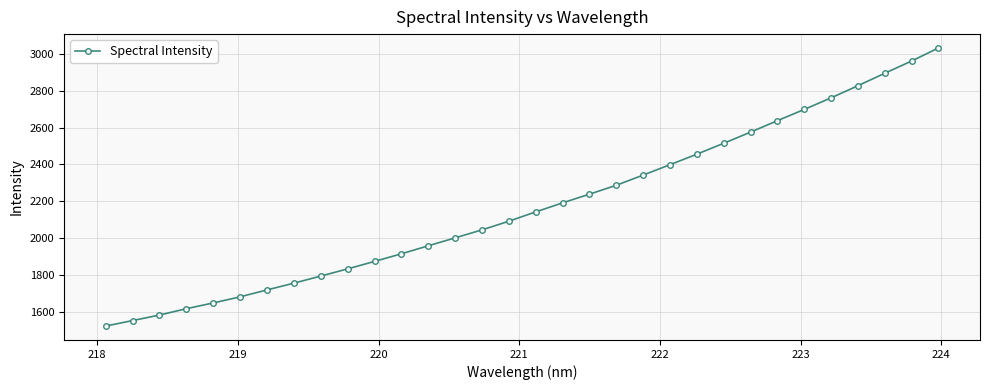

What is the minimum value shown in the chart?

1521.3